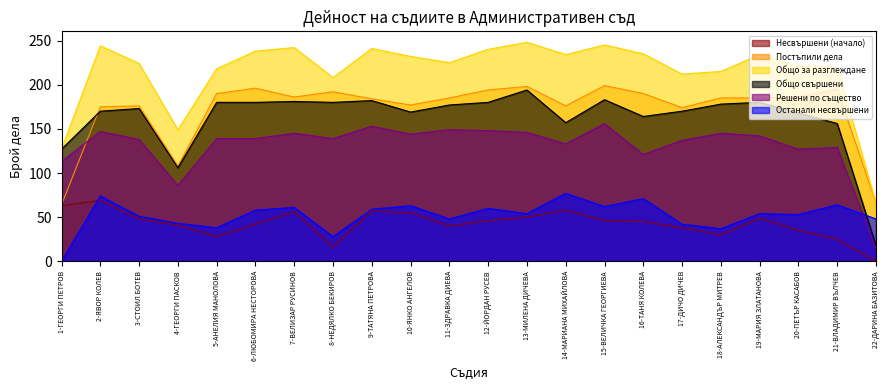

Which series has the largest total across all categories?

Общо за разглеждане